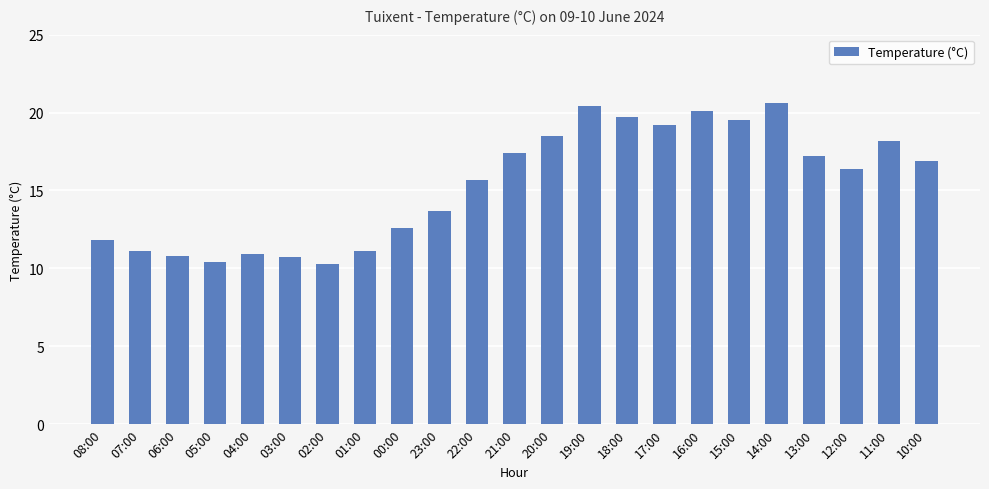

The value at 19:00 is 33.3. True or false?

False